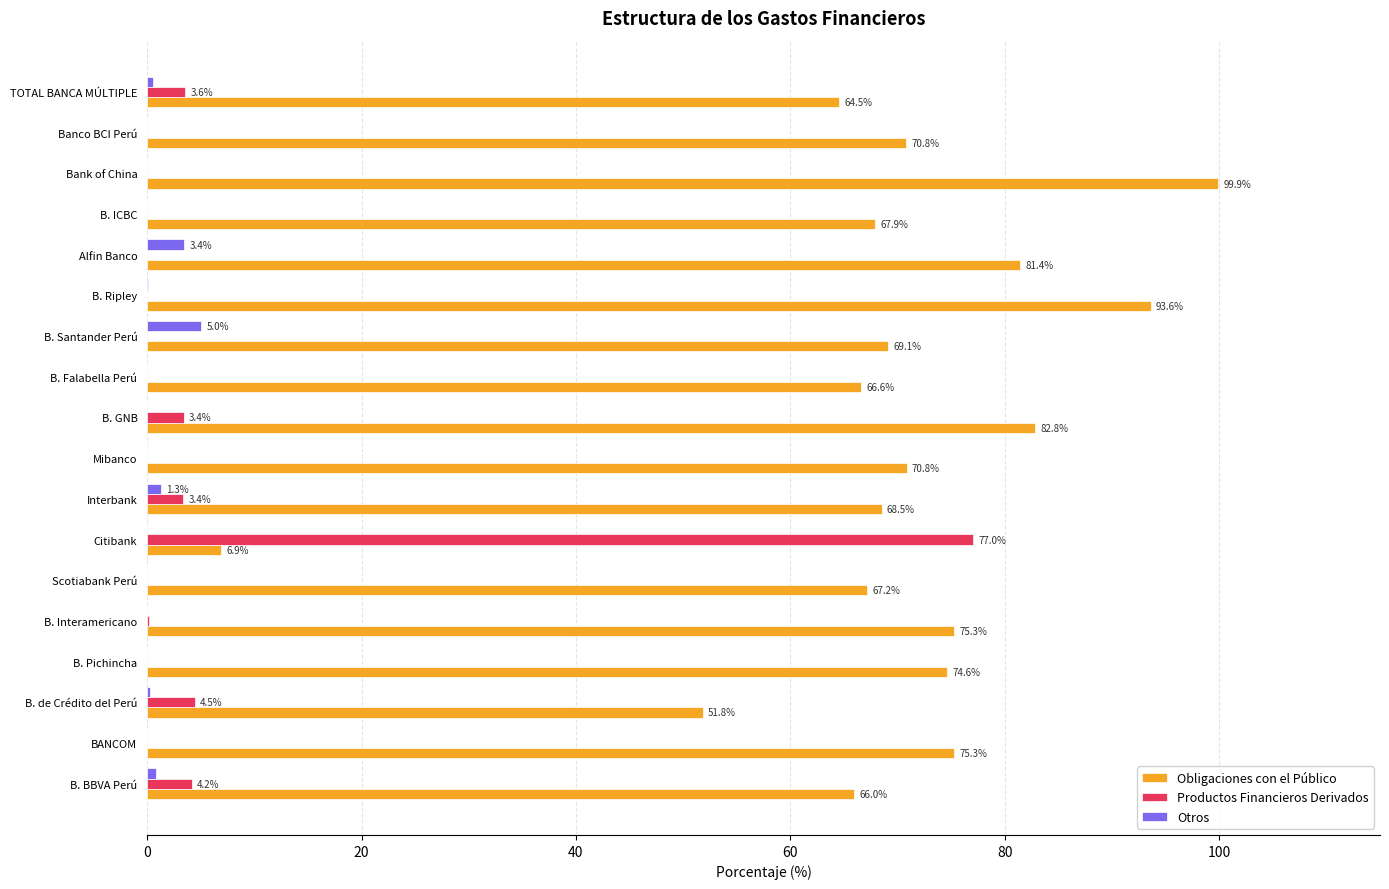

What is the sum of the Obligaciones con el Público values at Interbank and B. GNB?

151.3